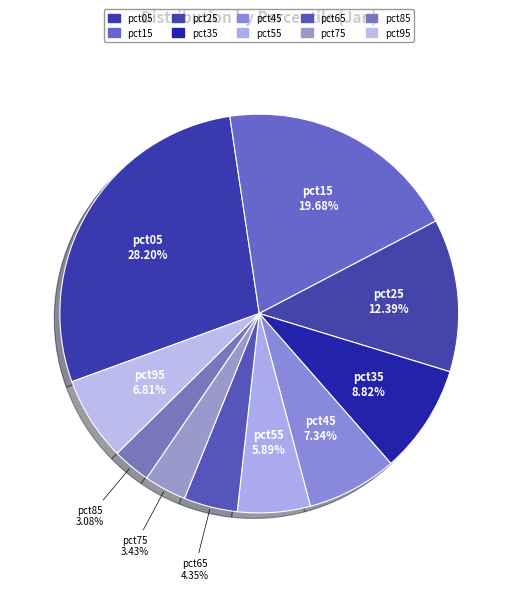

What percentage do pct05 and pct55 together represent?

34.1%